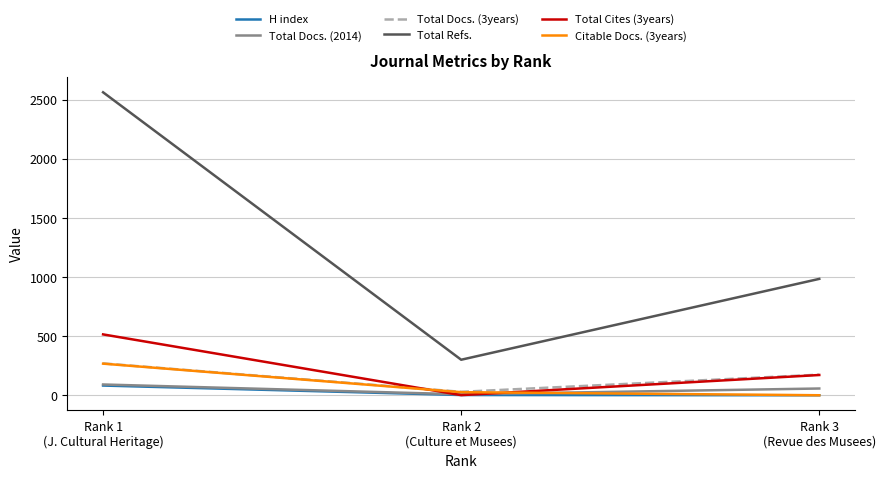

How many values in the Citable Docs. (3years) series are below 28?

1